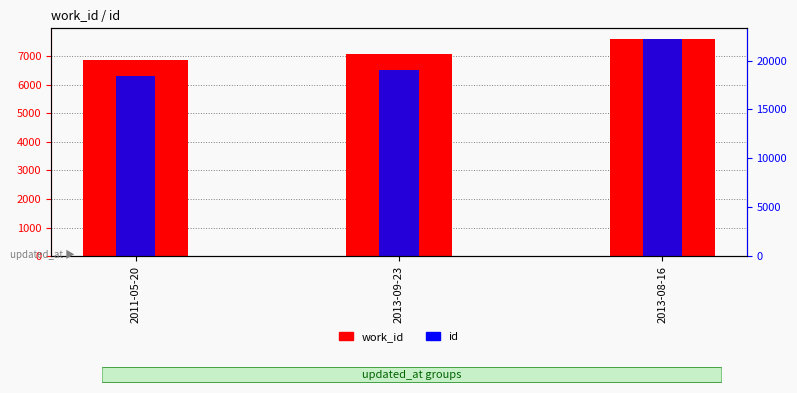

How many bars are there in each group?

2